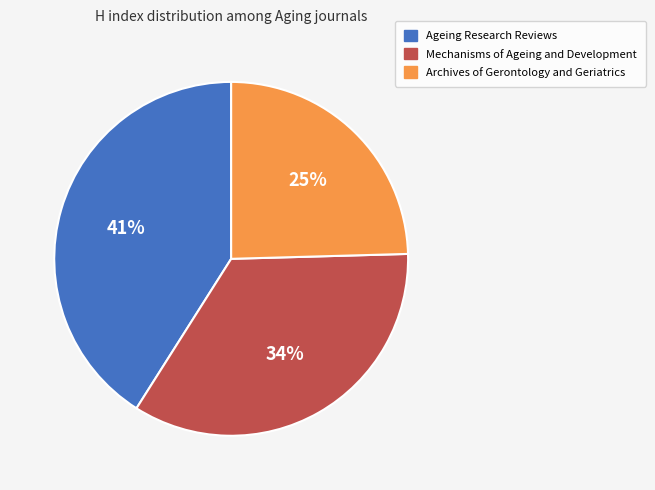

To the nearest percent, what is the combined percentage of Archives of Gerontology and Geriatrics and Mechanisms of Ageing and Development?

59%